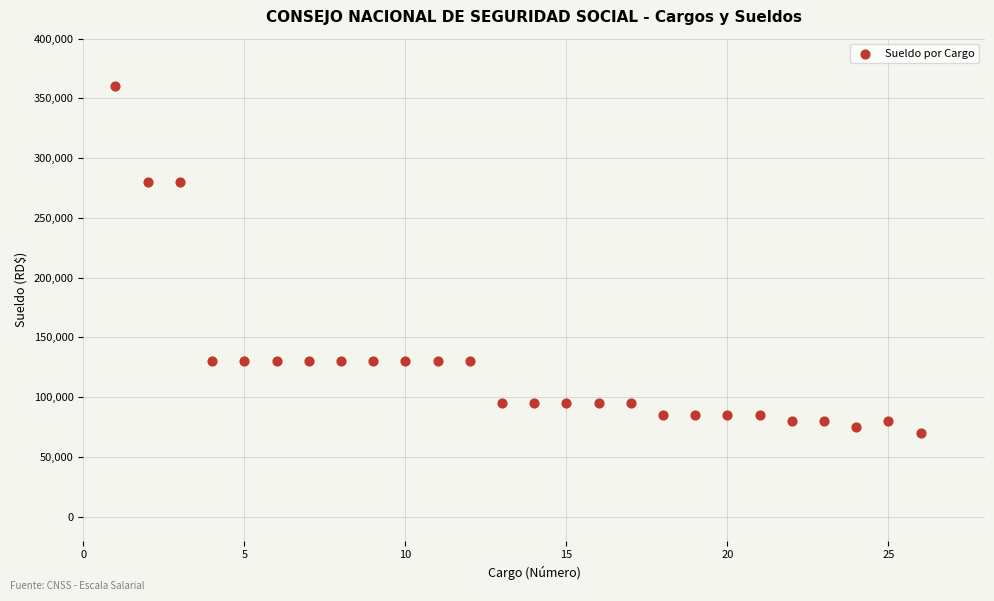

What is the range of Y values (max minus min)?

290000